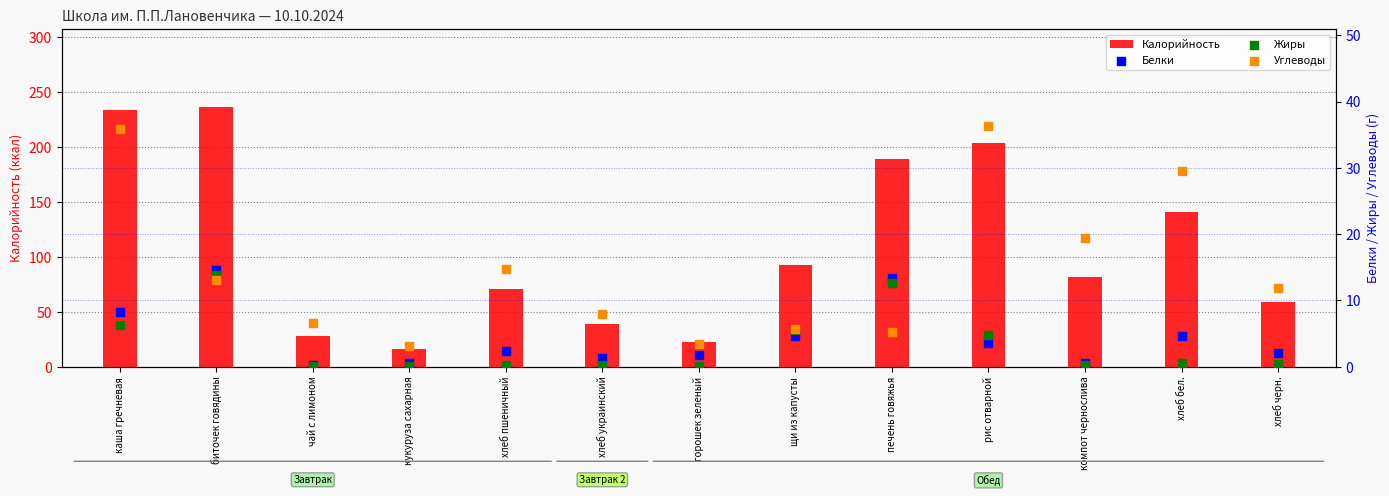

Is the value of Жиры at чай с лимоном greater than the value of Углеводы at щи из капусты?

No